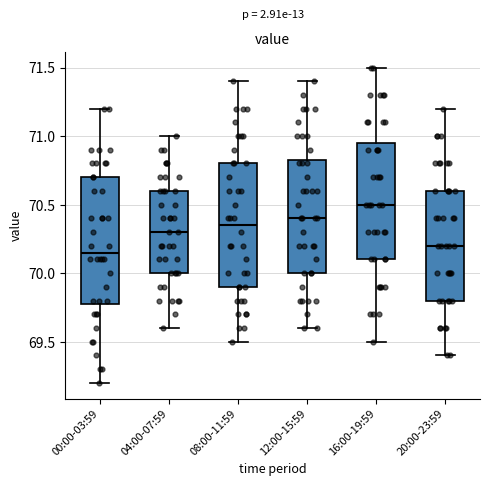

Reading left to right, read every box against the y-axis: the position of its median line, the range the box covers, and the ends of its whiskers. The values are not printed on the chart, so give them approximately, as read against the axis.

00:00-03:59: median 70.15, box 69.80 to 70.70, whiskers 69.20 to 71.20
04:00-07:59: median 70.30, box 70.00 to 70.60, whiskers 69.60 to 71.00
08:00-11:59: median 70.35, box 69.90 to 70.80, whiskers 69.50 to 71.40
12:00-15:59: median 70.40, box 70.00 to 70.85, whiskers 69.60 to 71.40
16:00-19:59: median 70.50, box 70.10 to 70.95, whiskers 69.50 to 71.50
20:00-23:59: median 70.20, box 69.80 to 70.60, whiskers 69.40 to 71.20